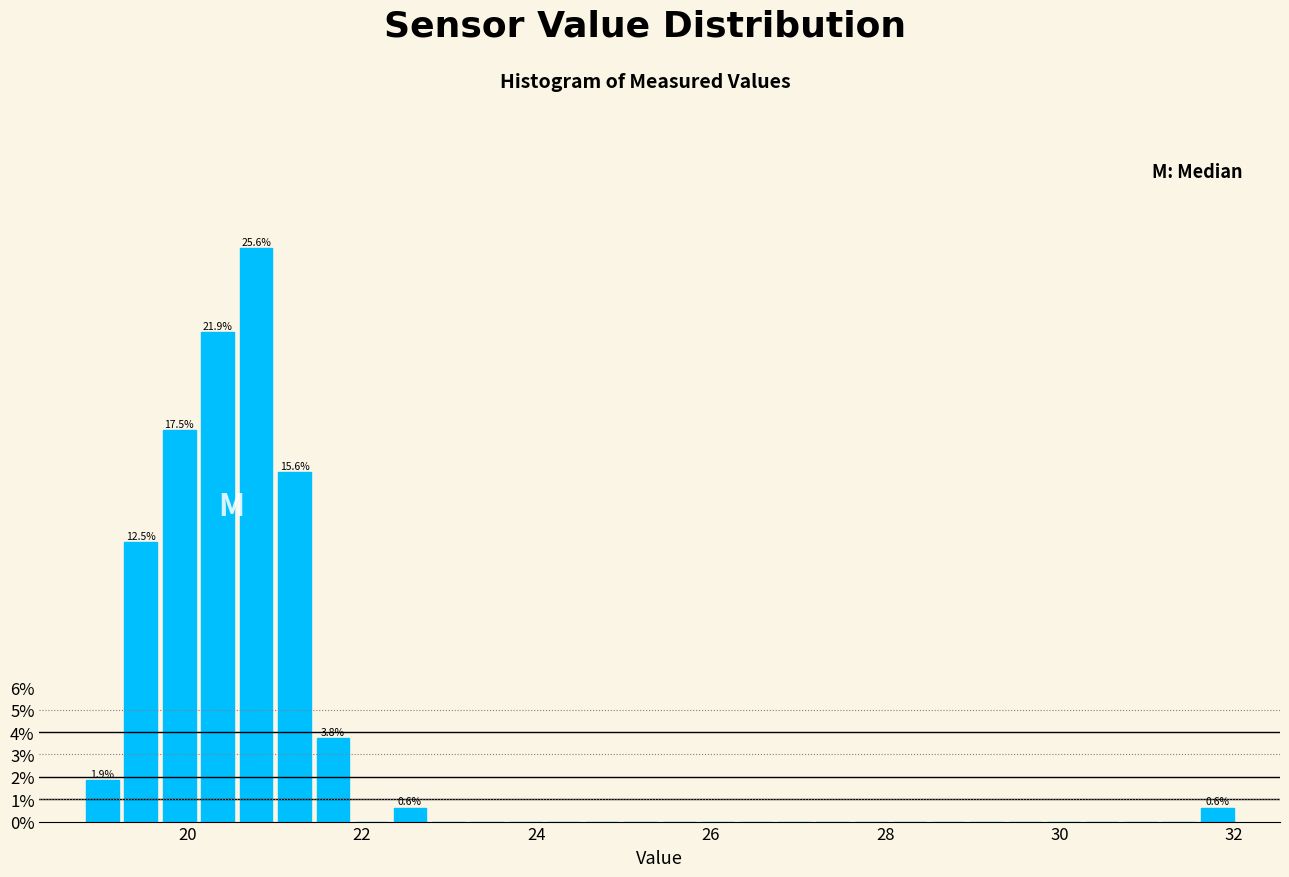

Around what value on the x-axis is the tallest bar? Give the approximate position of its centre, as read against the axis.

20.8